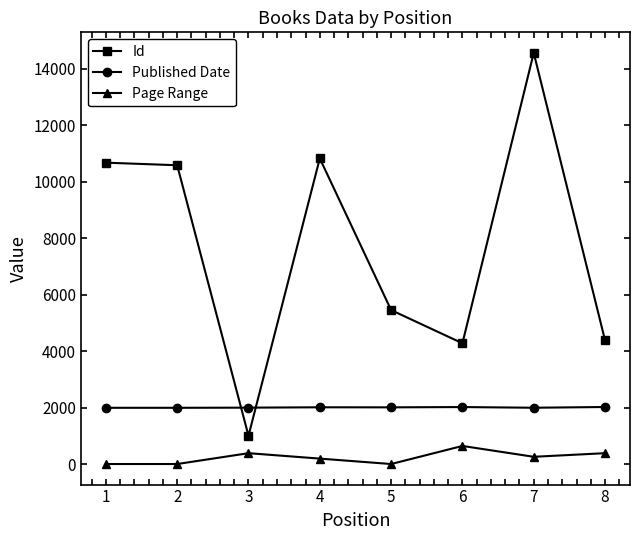

What is the difference between the maximum and minimum values in the Page Range series?

640